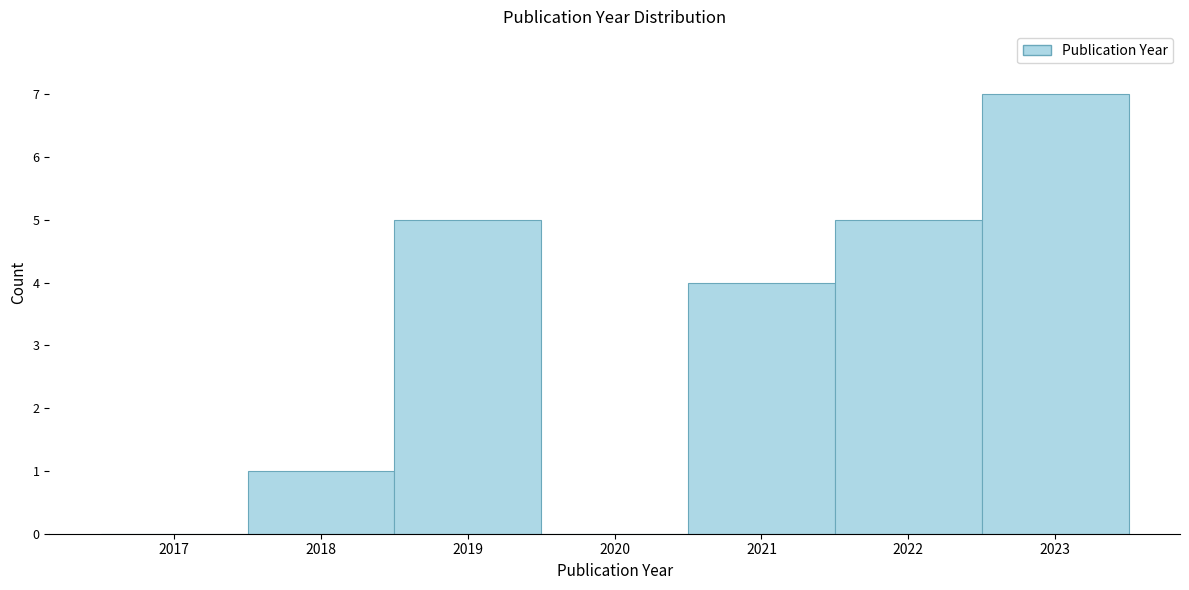

Reading left to right, what are all the values shown in this chart?

2017=0	2018=1	2019=5	2020=0	2021=4	2022=5	2023=7